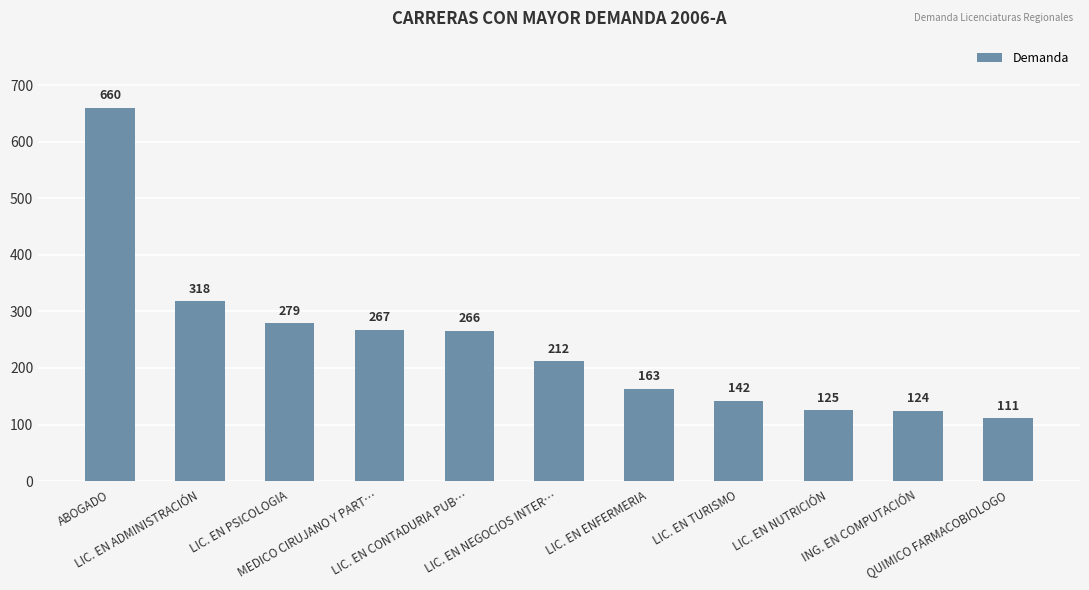

Reading left to right, what are all the values shown in this chart?

660	318	279	267	266	212	163	142	125	124	111